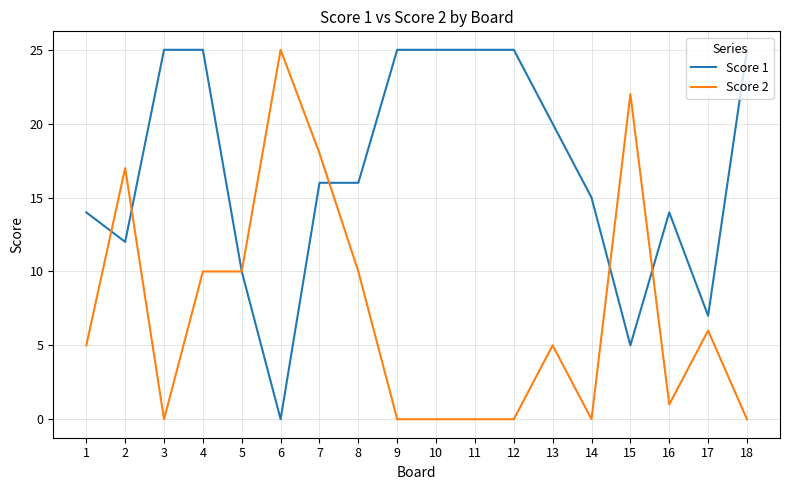

What is the difference between the maximum and minimum values in the Score 1 series?

25